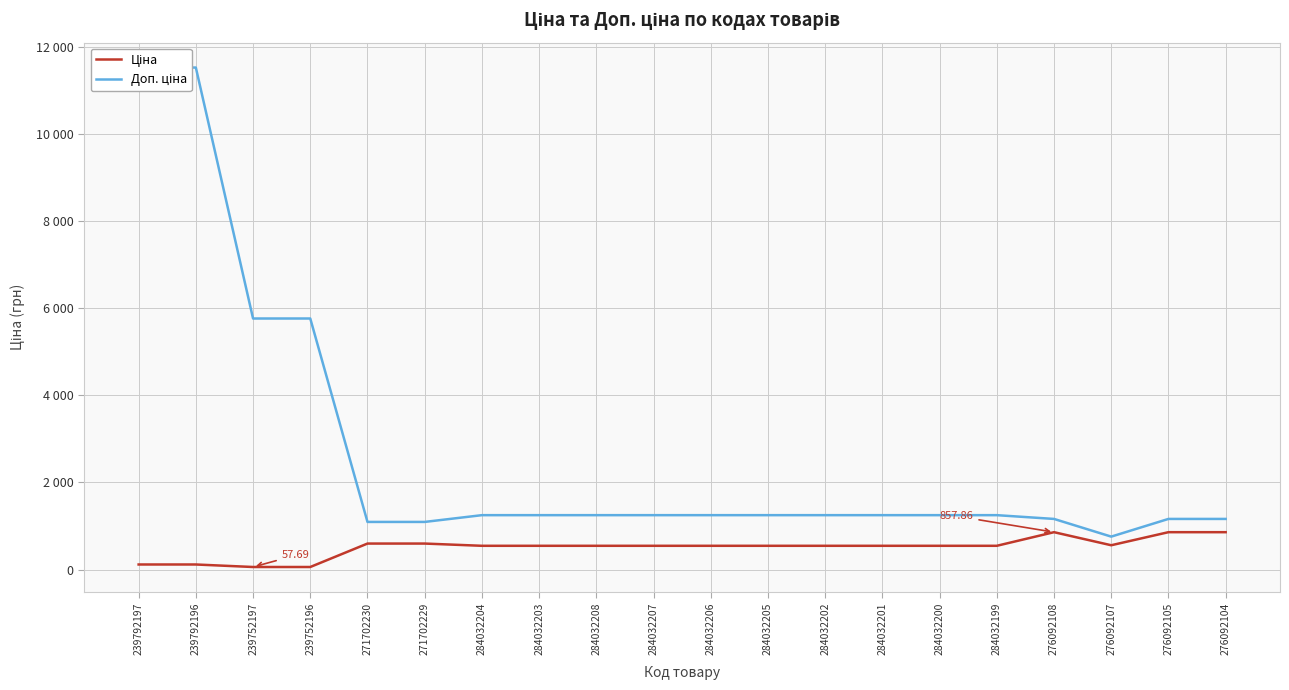

What are all the series names shown in the legend?

Ціна, Доп. ціна